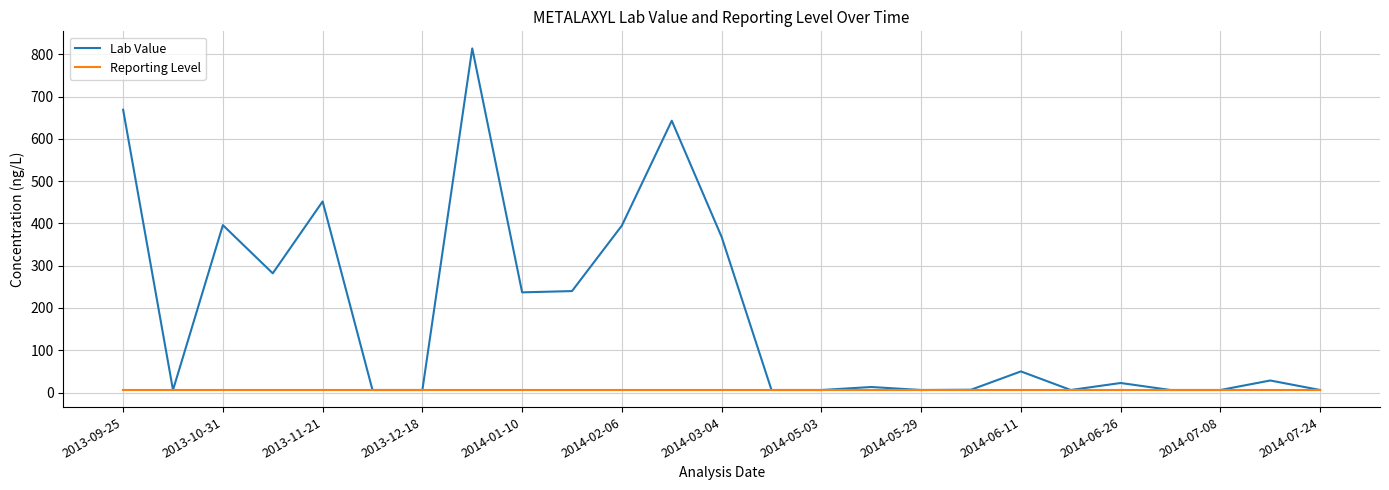

Which series has the largest total across all categories?

Lab Value